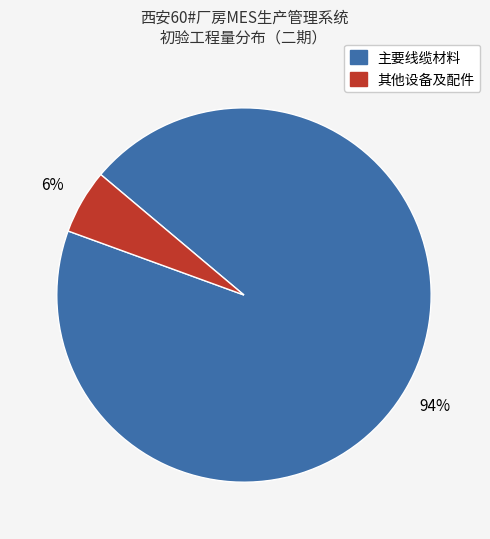

Does any single category account for the majority?

Yes